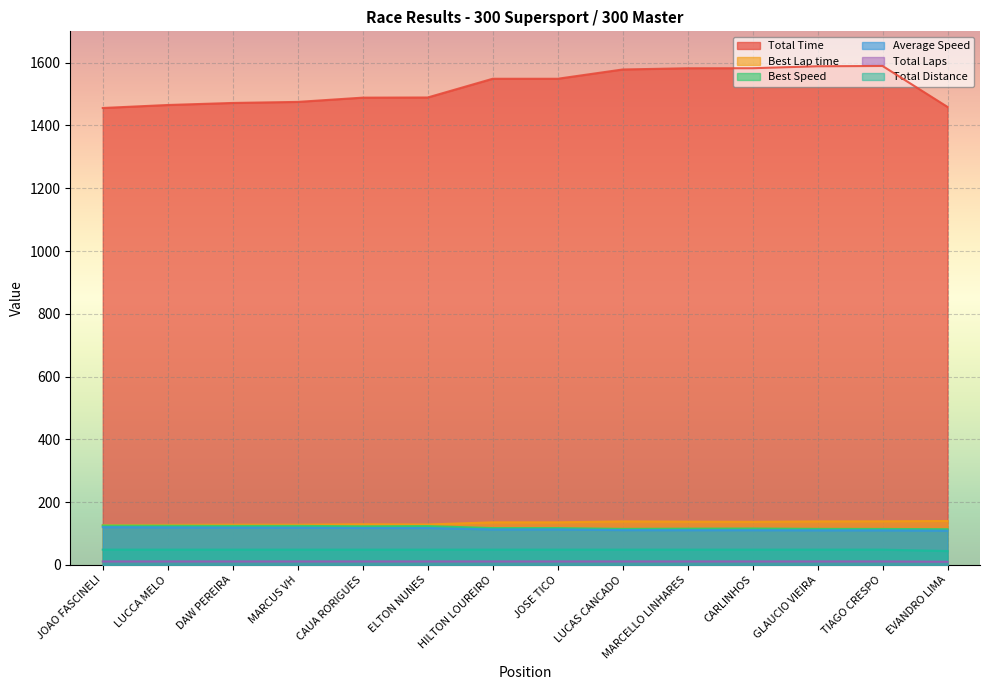

What is the value of the Total Time point at the 12th from the left?

1588.7